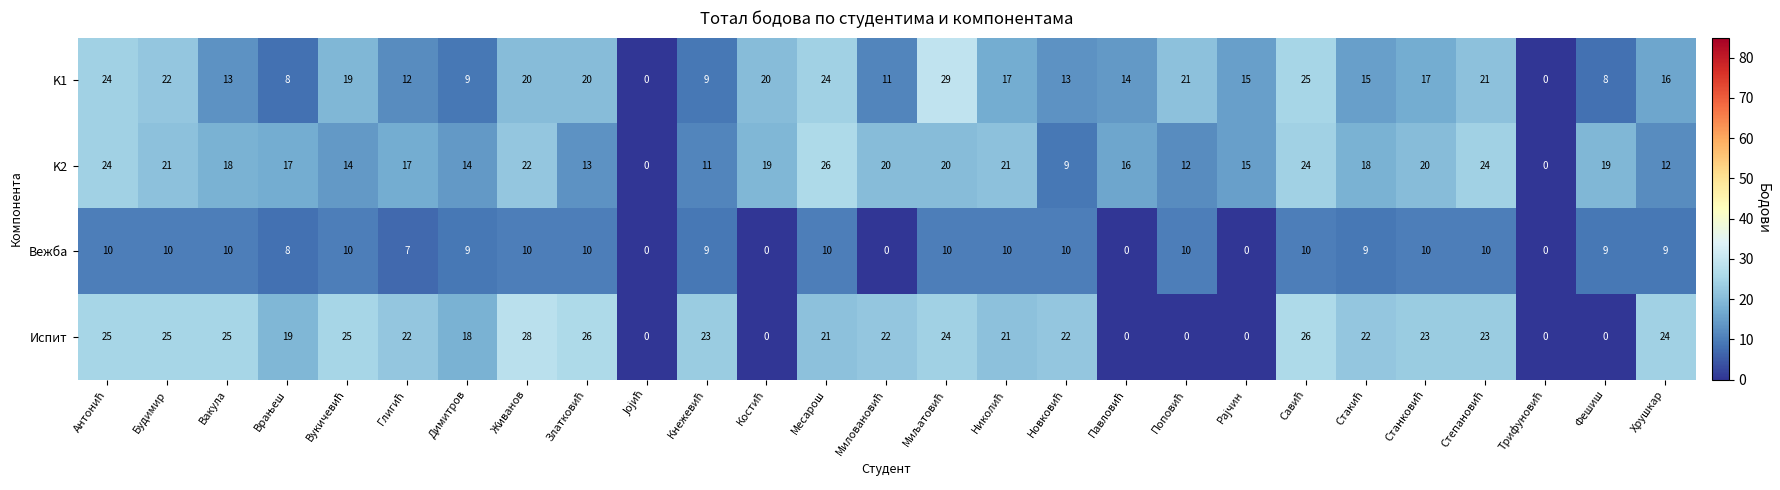

List the series in order of their peak value, highest first.

K1, Испит, K2, Вежба